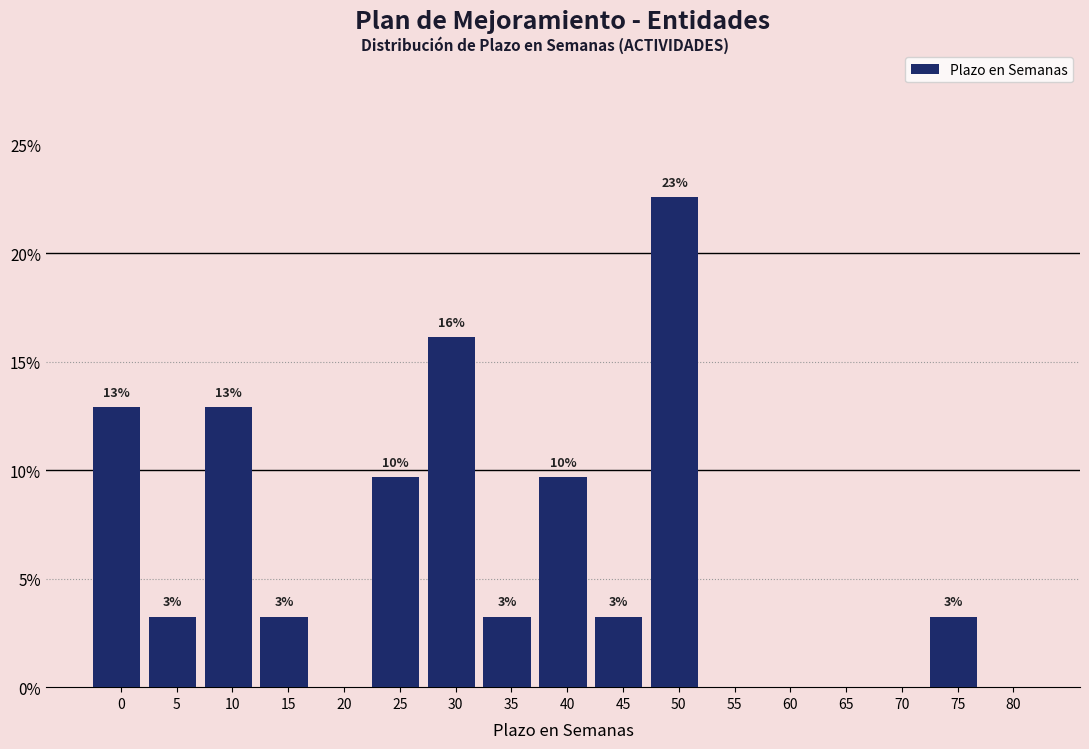

Are the bars horizontal?

No